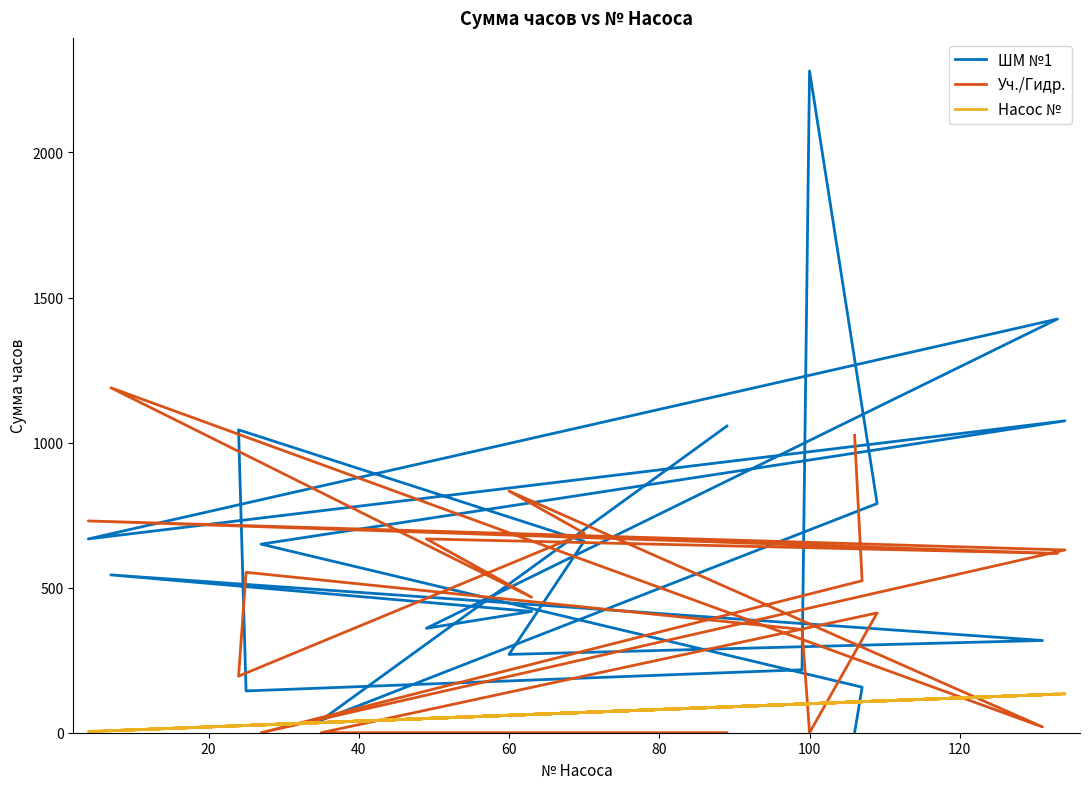

What are all the series names shown in the legend?

ШМ №1, Уч./Гидр., Насос №